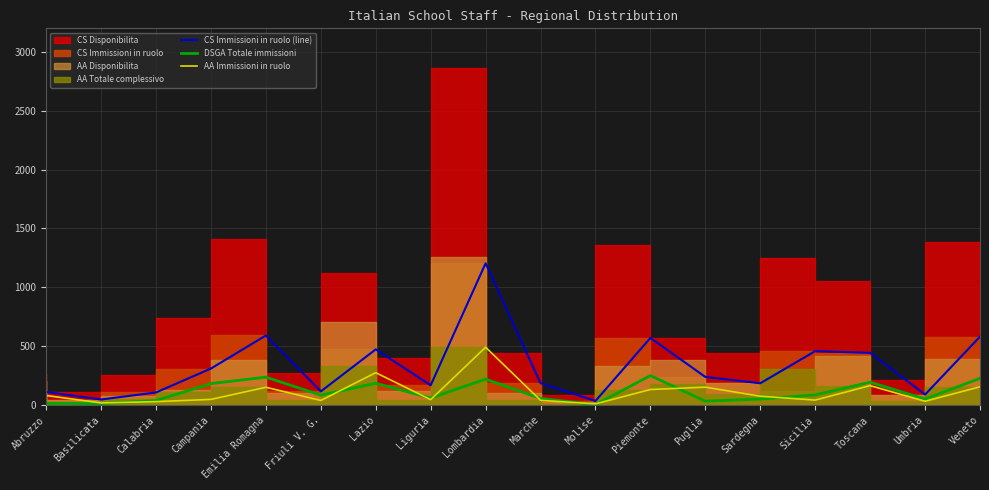

The CS Immissioni in ruolo (line) series shows 310 at Campania. True or false?

True